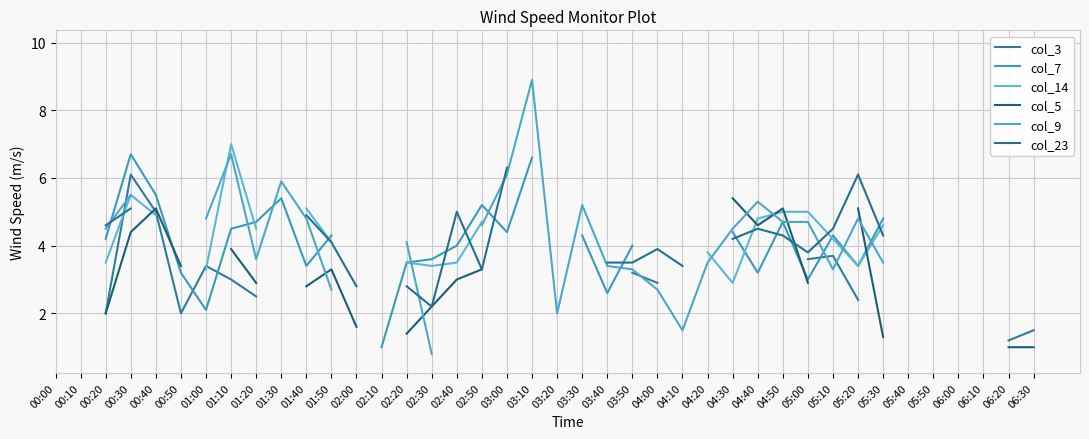

How many lines are shown in the chart?

6